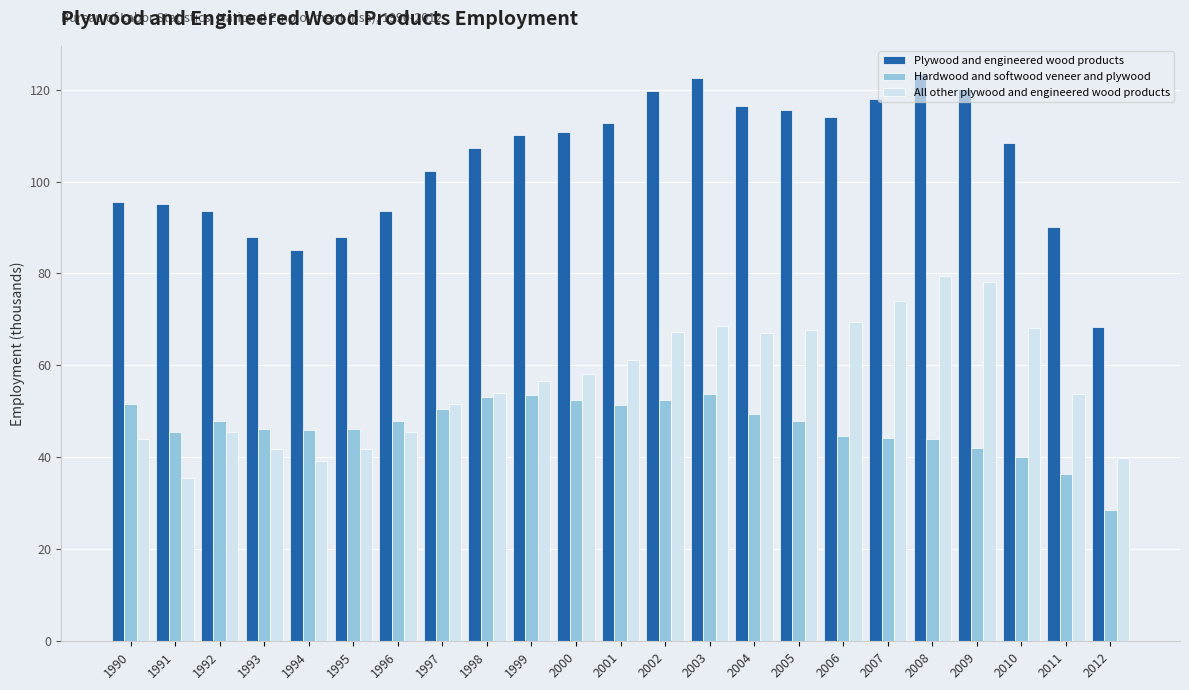

True or false: All other plywood and engineered wood products has a value of 73.9 at 2007.

True